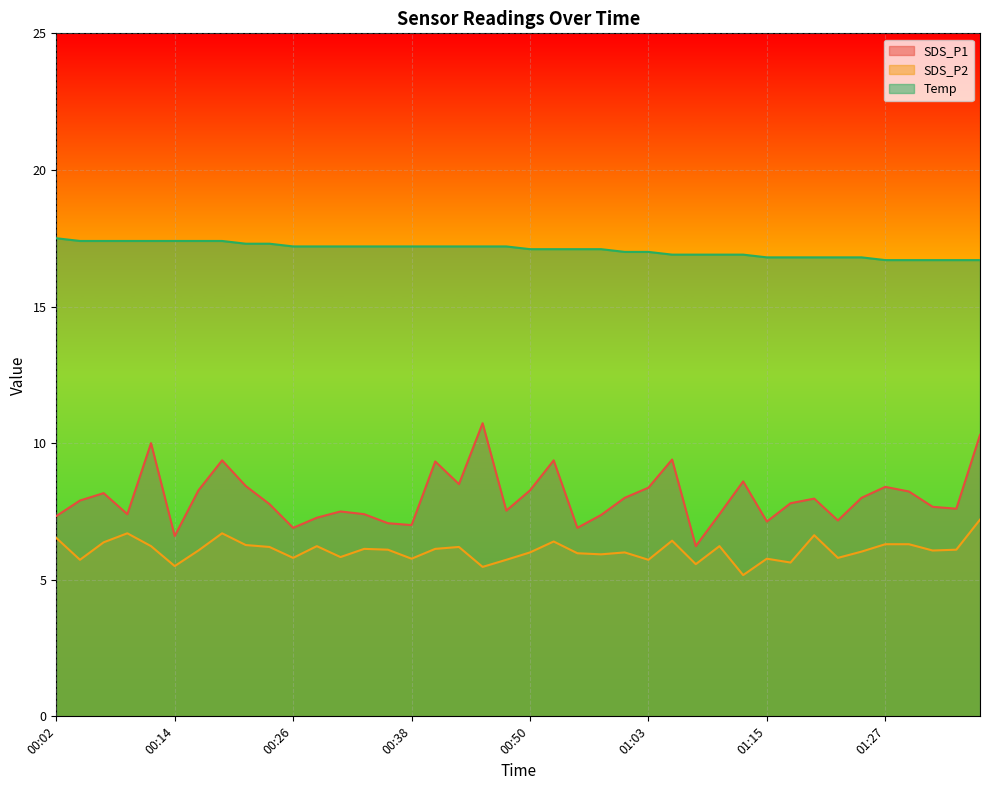

At 01:00, list the series in order from largest to smallest.

Temp, SDS_P1, SDS_P2